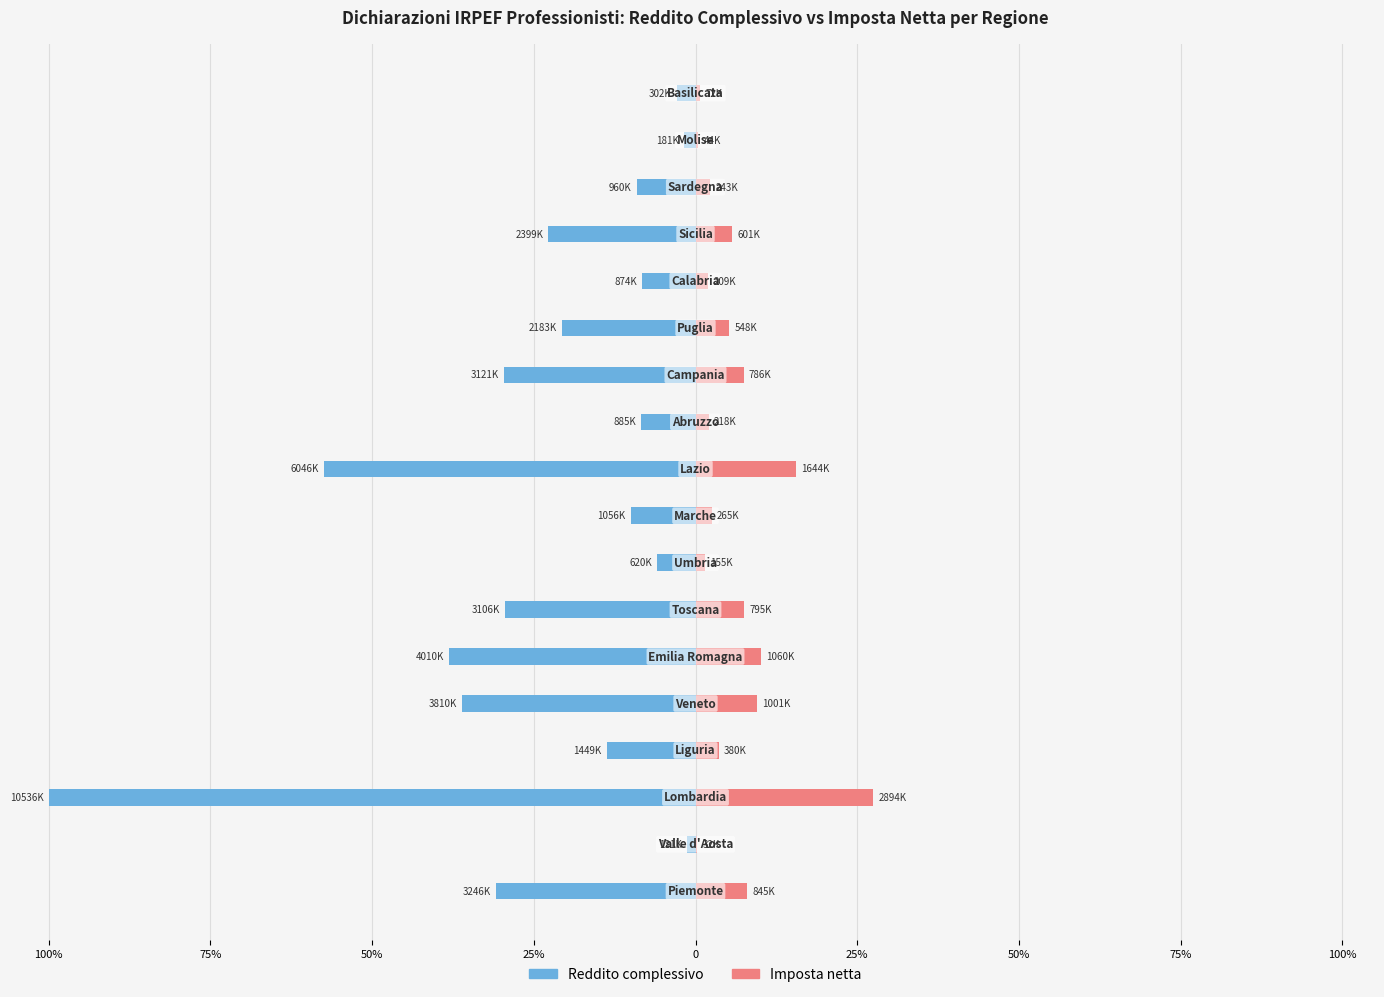

Reading right to left, transcribe all the data shown in this chart.

Reddito complessivo (Ammontare): -2.9	-1.7	-9.1	-22.8	-8.3	-20.7	-29.6	-8.4	-57.4	-10.0	-5.9	-29.5	-38.1	-36.2	-13.8	-100.0	-1.2	-30.8
Imposta netta (Ammontare): 0.7	0.4	2.3	5.7	2.0	5.2	7.5	2.1	15.6	2.5	1.5	7.5	10.1	9.5	3.6	27.5	0.3	8.0